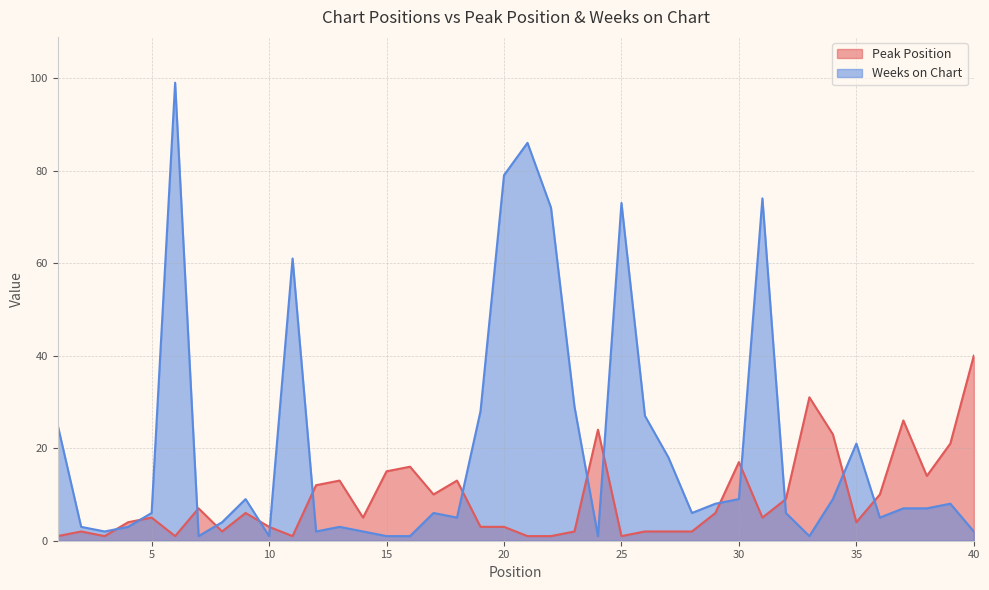

Is the value of Peak Position at 6 greater than the value of Weeks on Chart at 40?

No